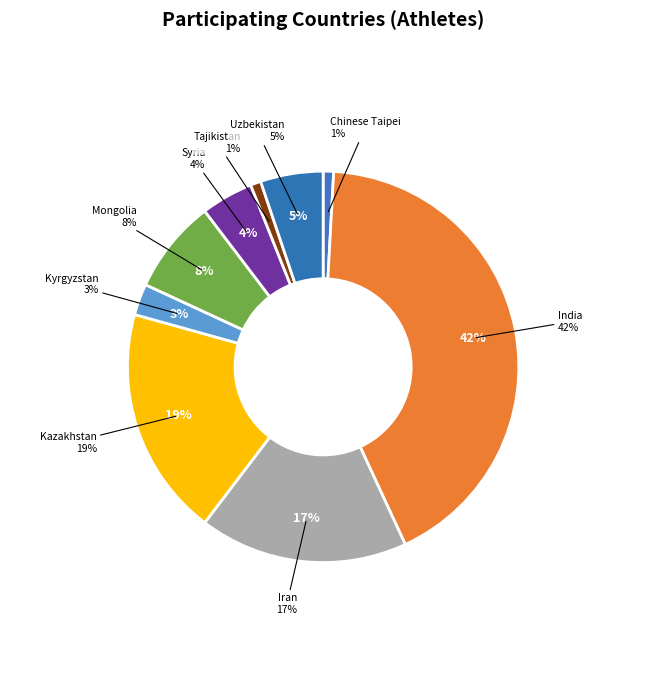

Which category has the biggest portion of the pie?

India